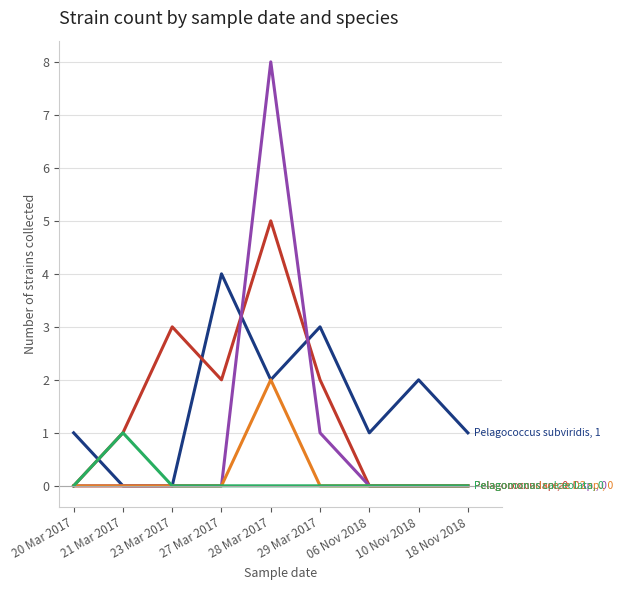

What position from the left is 29 Mar 2017?

6